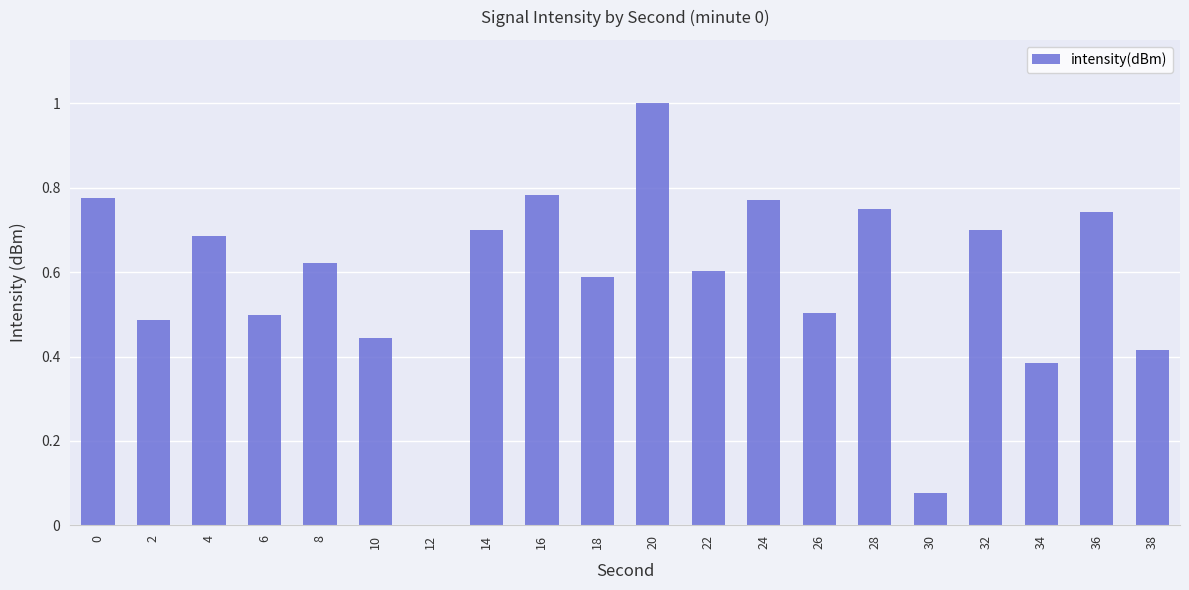

The value at 12 is 0.0. True or false?

True